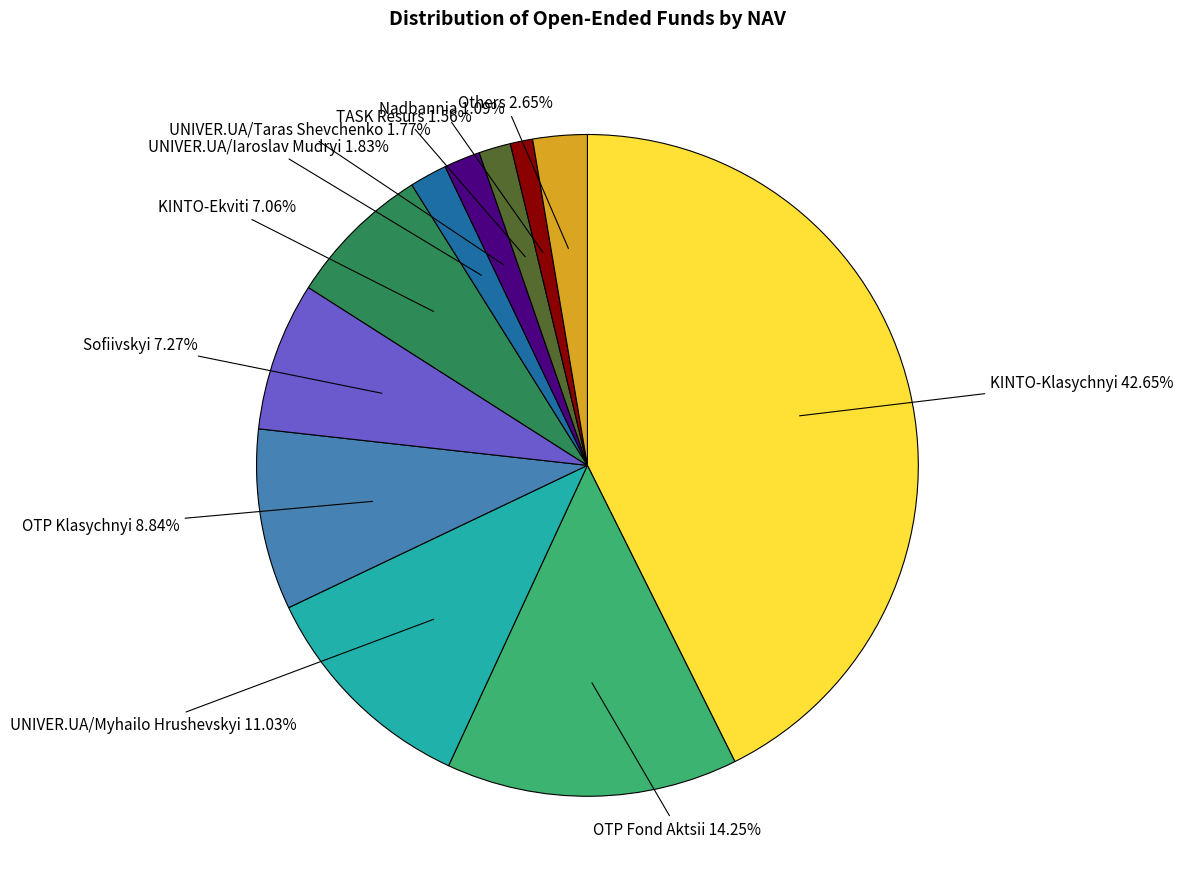

Do OTP Klasychnyi 8.84% and UNIVER.UA/Myhailo Hrushevskyi 11.03% together represent more than half of the pie?

No